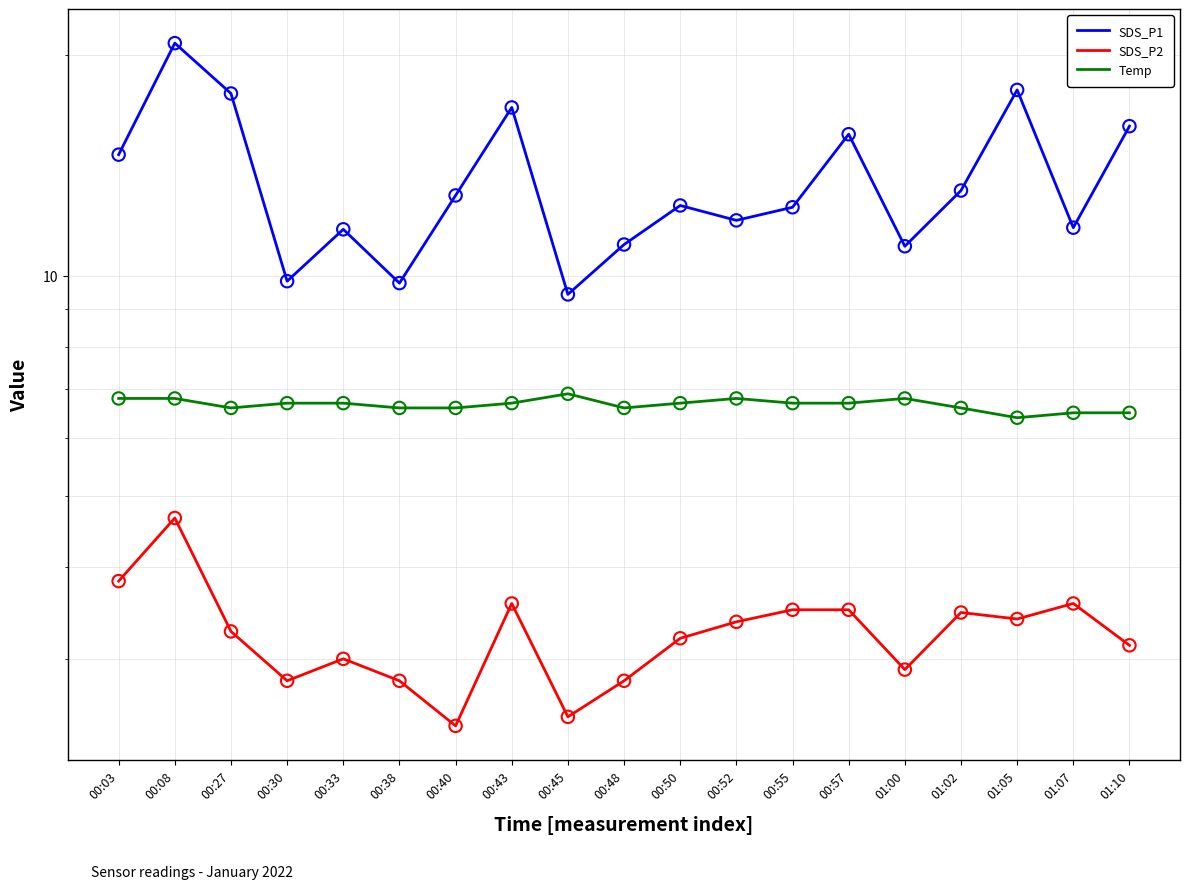

Which series has the largest total across all categories?

SDS_P1